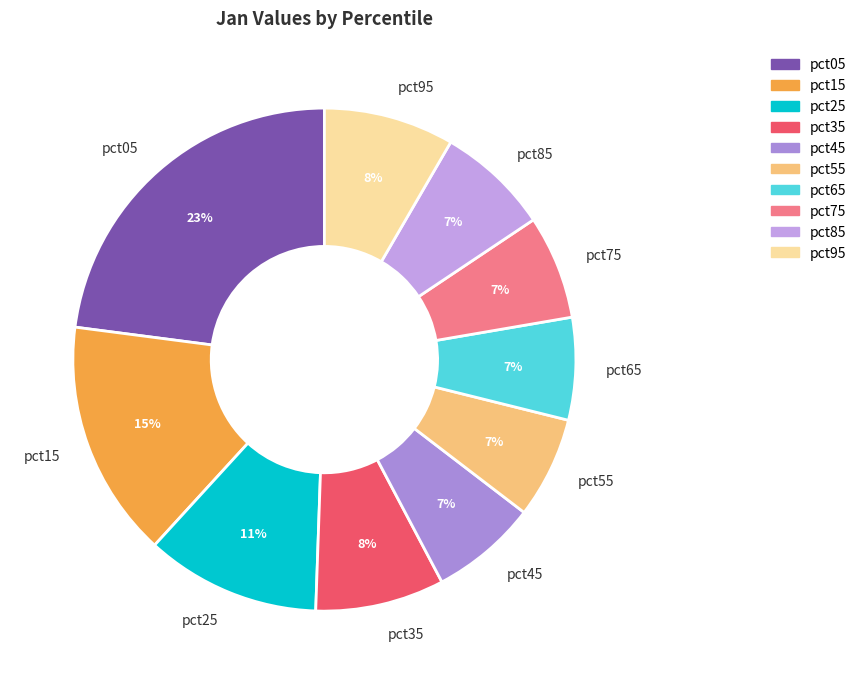

Count the number of slices in the pie.

10